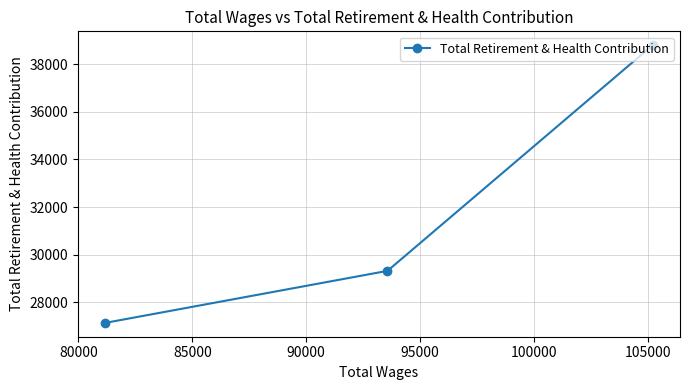

What is the difference between the second highest and minimum values?

2182